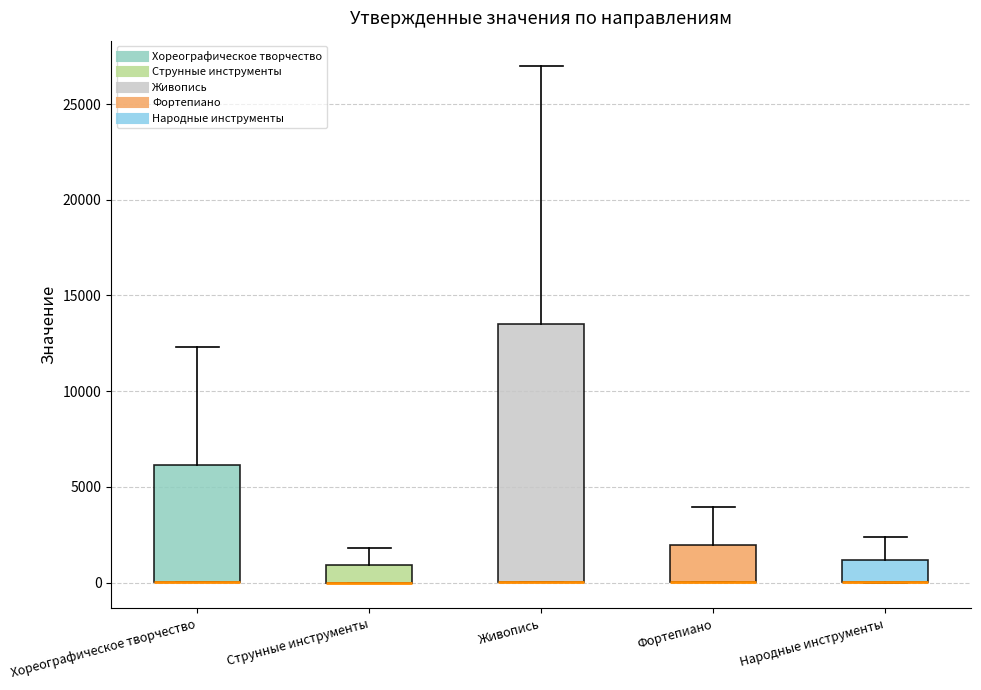

Reading left to right, transcribe this box plot: for each box, give where its median line is, the range the box spans, and where its two whiskers end, as read against the y-axis. The values are not printed on the chart, so give them approximately, as read against the axis.

Хореографическое творчество: median 0 (drawn on the box's lower edge), box 0 to 6000, whiskers 0 to 12500
Струнные инструменты: median 0 (drawn on the box's lower edge), box 0 to 1000, whiskers 0 to 2000
Живопись: median 0 (drawn on the box's lower edge), box 0 to 13500, whiskers 0 to 27000
Фортепиано: median 0 (drawn on the box's lower edge), box 0 to 2000, whiskers 0 to 4000
Народные инструменты: median 0 (drawn on the box's lower edge), box 0 to 1000, whiskers 0 to 2500